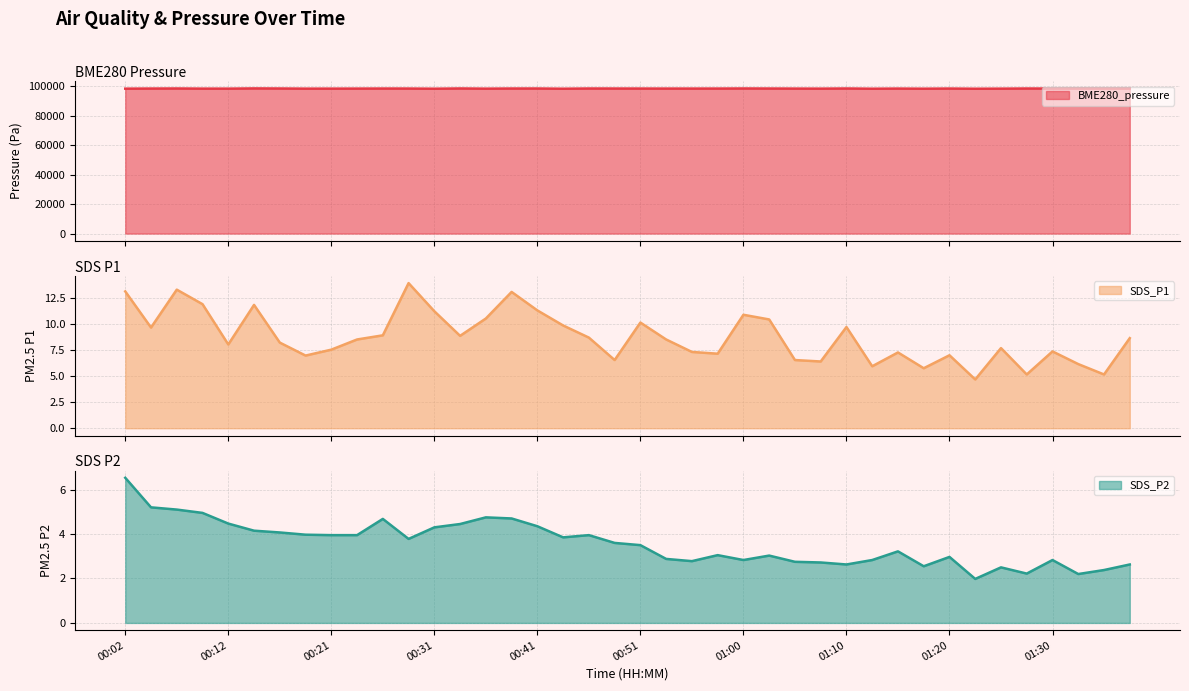

Is it true that SDS_P1 equals 4.7 at 00:56?

False